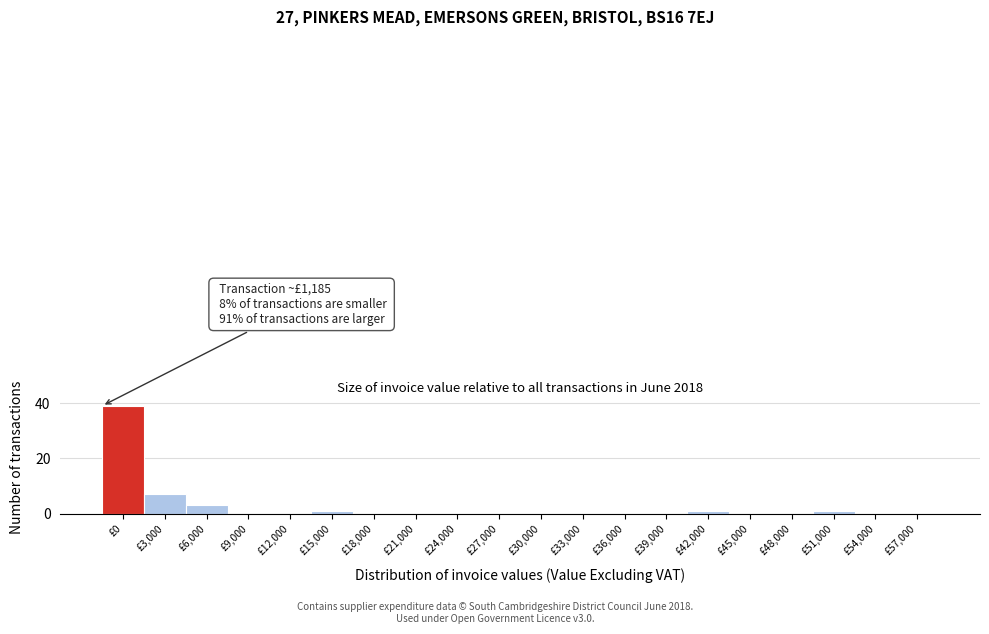

Reading left to right, extract all data points from this chart.

£0=39	£3,000=7	£6,000=3	£9,000=0	£12,000=0	£15,000=1	£18,000=0	£21,000=0	£24,000=0	£27,000=0	£30,000=0	£33,000=0	£36,000=0	£39,000=0	£42,000=1	£45,000=0	£48,000=0	£51,000=1	£54,000=0	£57,000=0